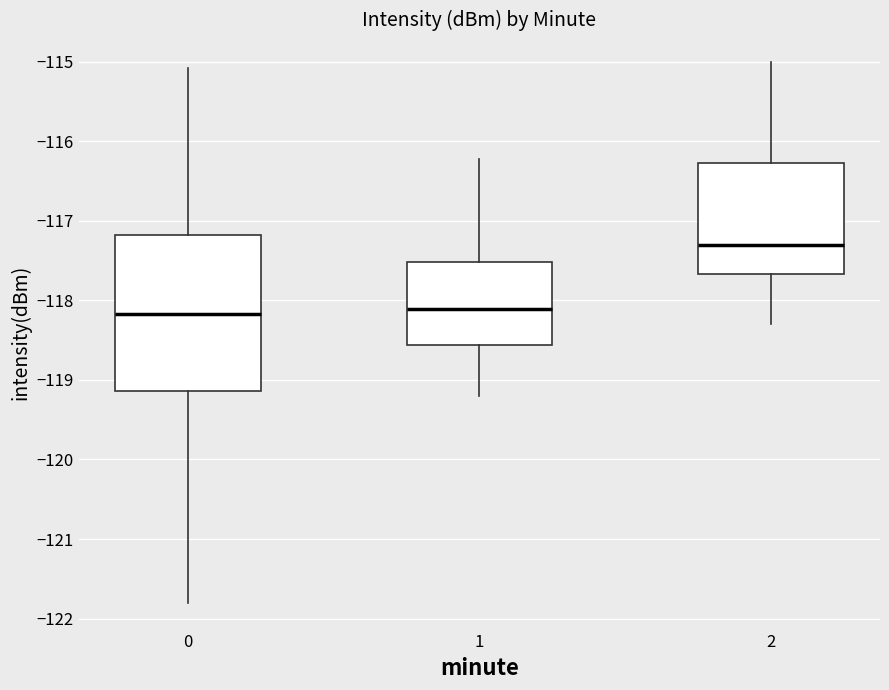

Comparing the boxes themselves (not the whiskers), which one is the tallest?

0